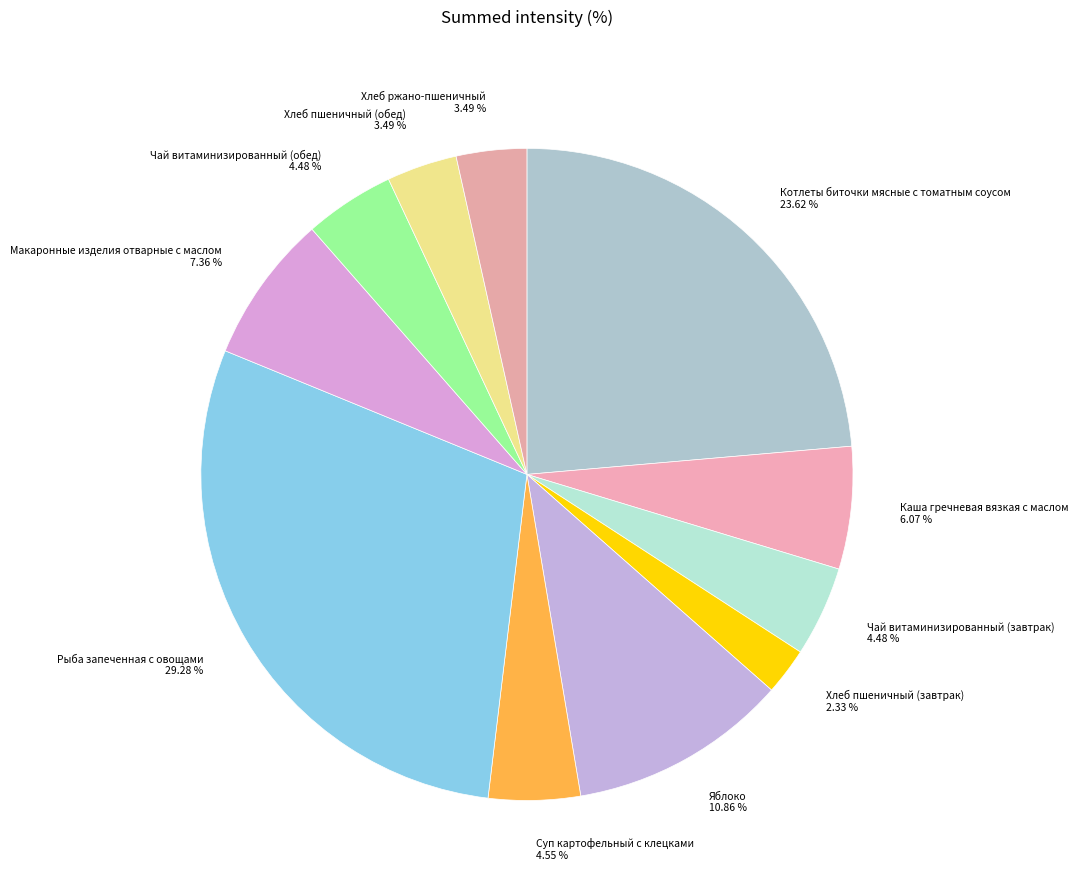

What percentage is the Хлеб пшеничный (обед) slice, to the nearest percent?

3%